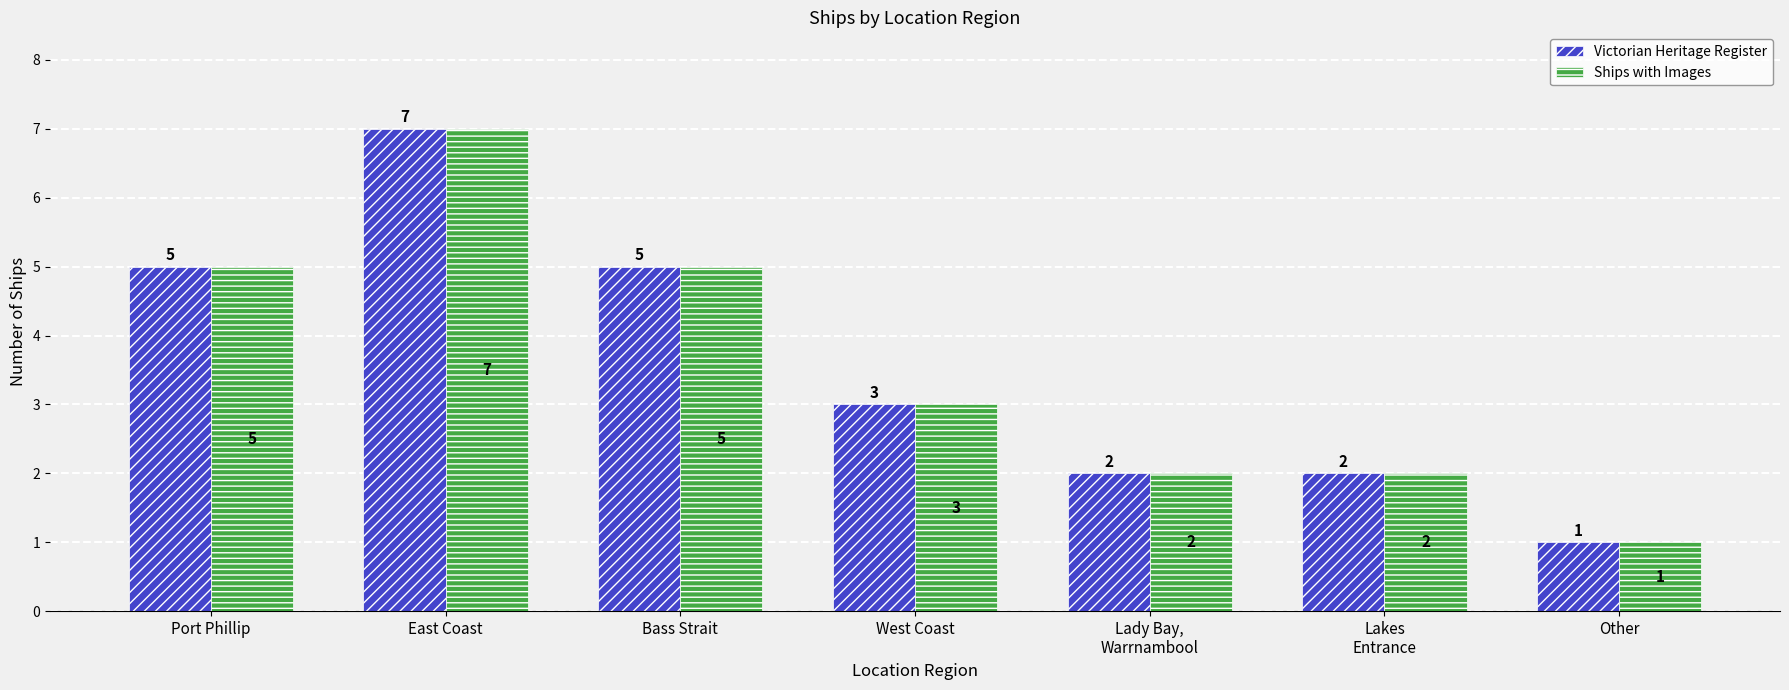

How many values in the Ships with Images series are below 3?

3